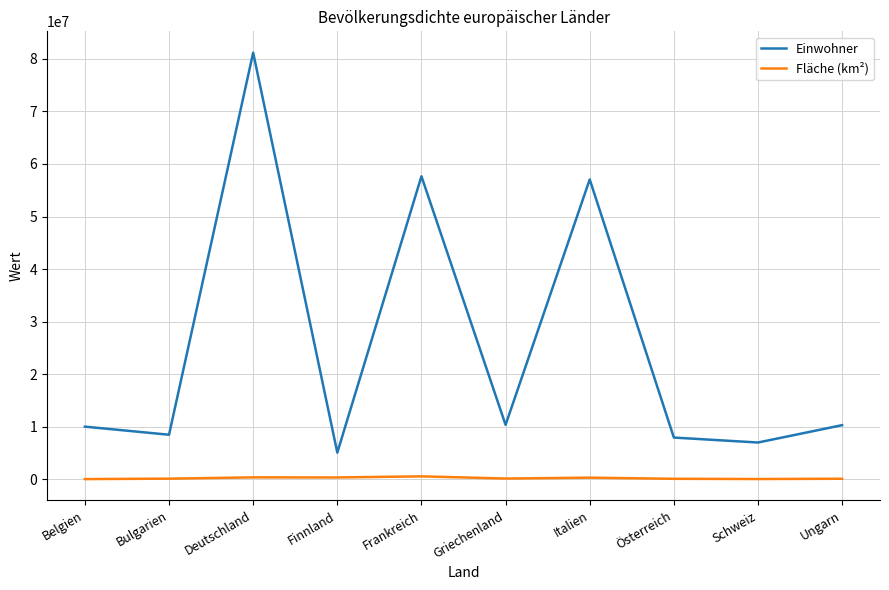

What is the total value across all series at Finnland?

5404127